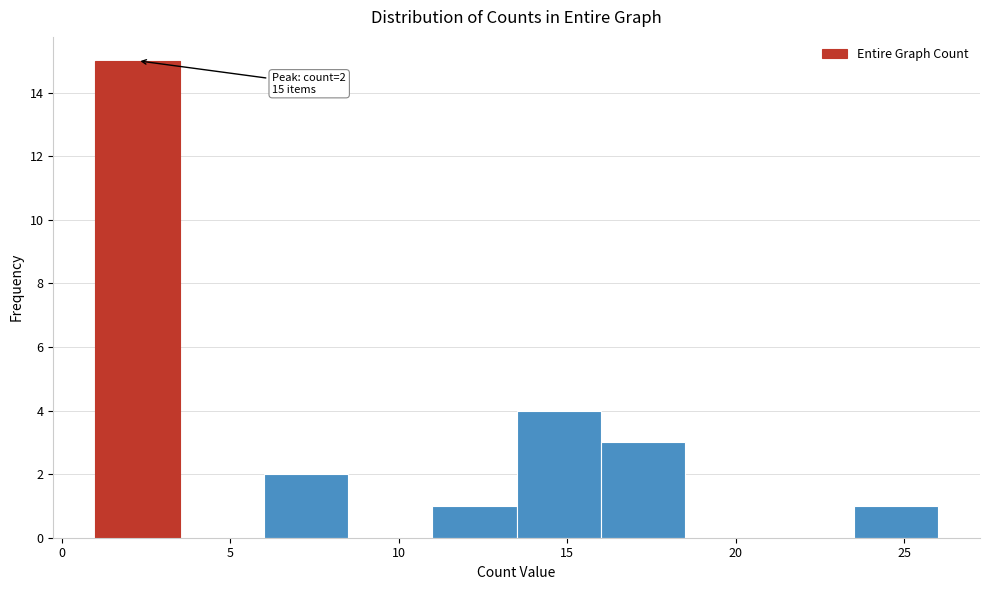

Over which range of the x-axis is the bar tallest?

1.0 to 3.5